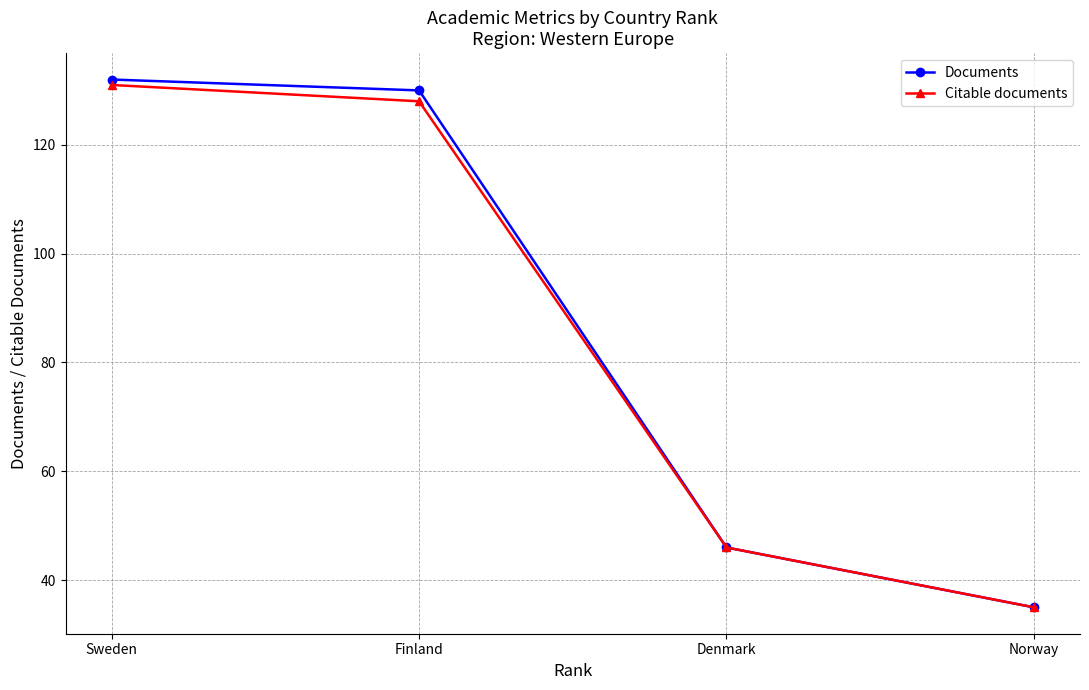

At which label is Citable documents closest to 83?

Denmark